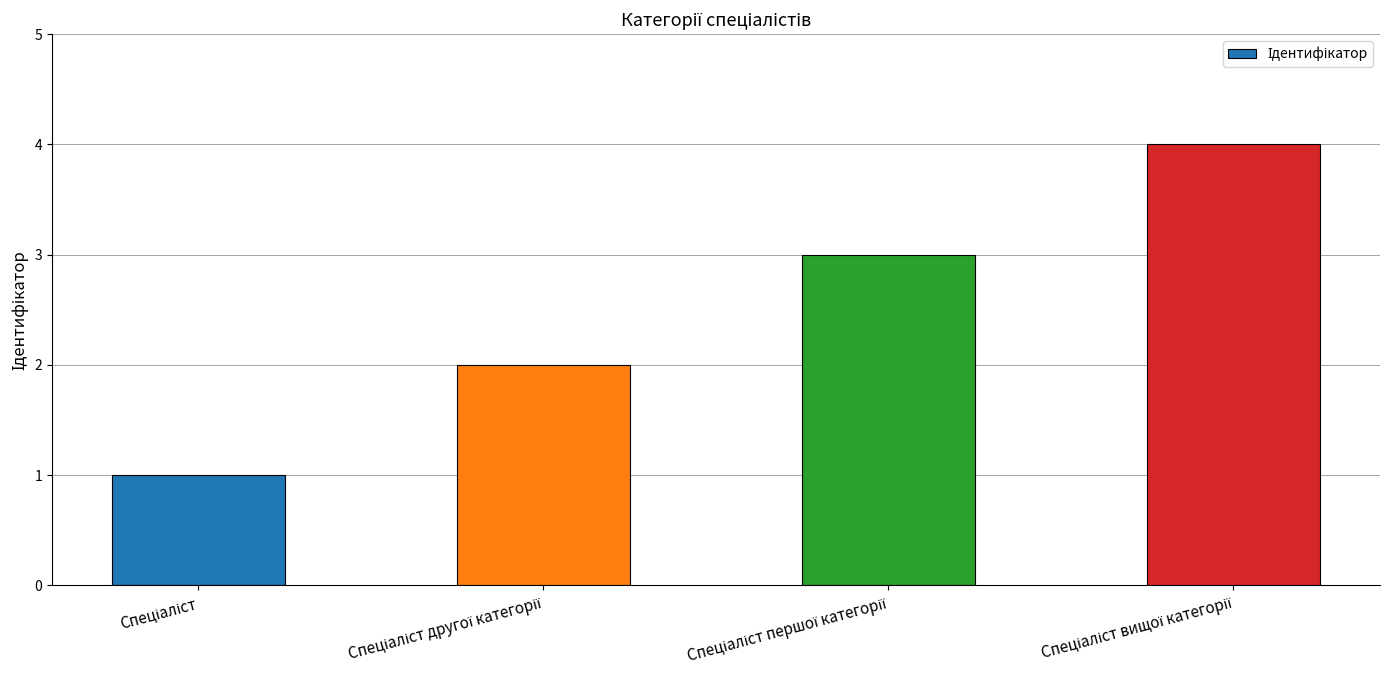

What is the greatest value displayed?

4